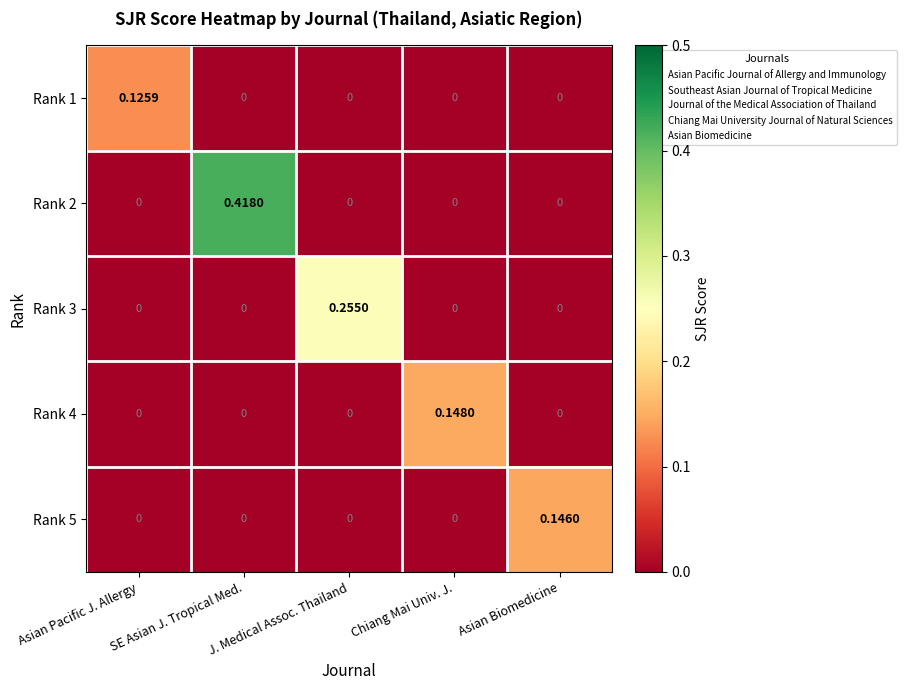

Which category has the highest value across all series?

SE Asian J. Tropical Med.